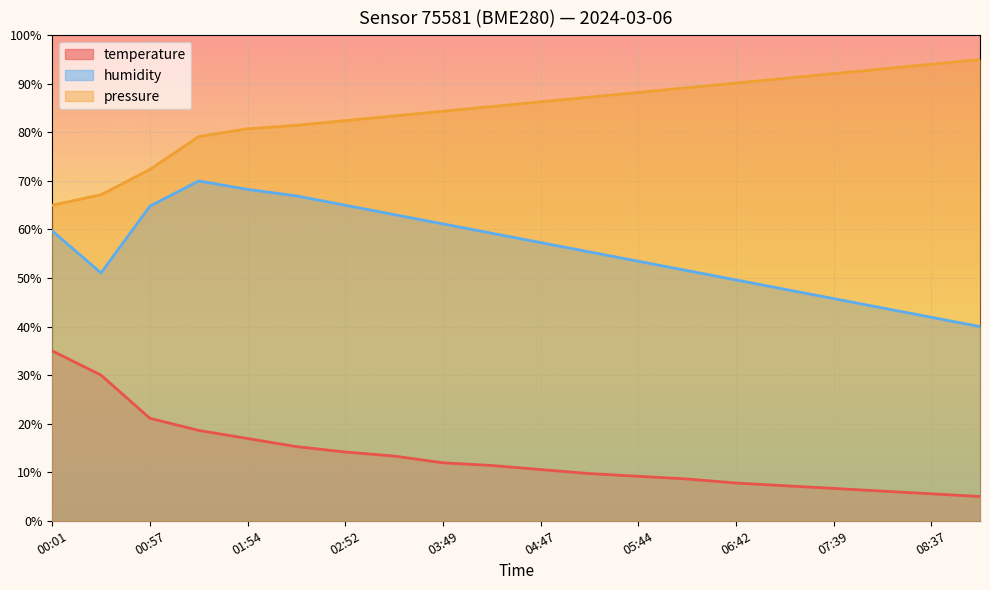

What position from the right is 06:13?

7